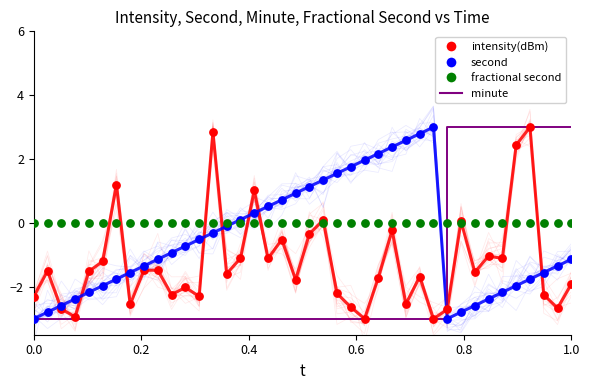

Which series reaches the minimum Y coordinate?

intensity(dBm)